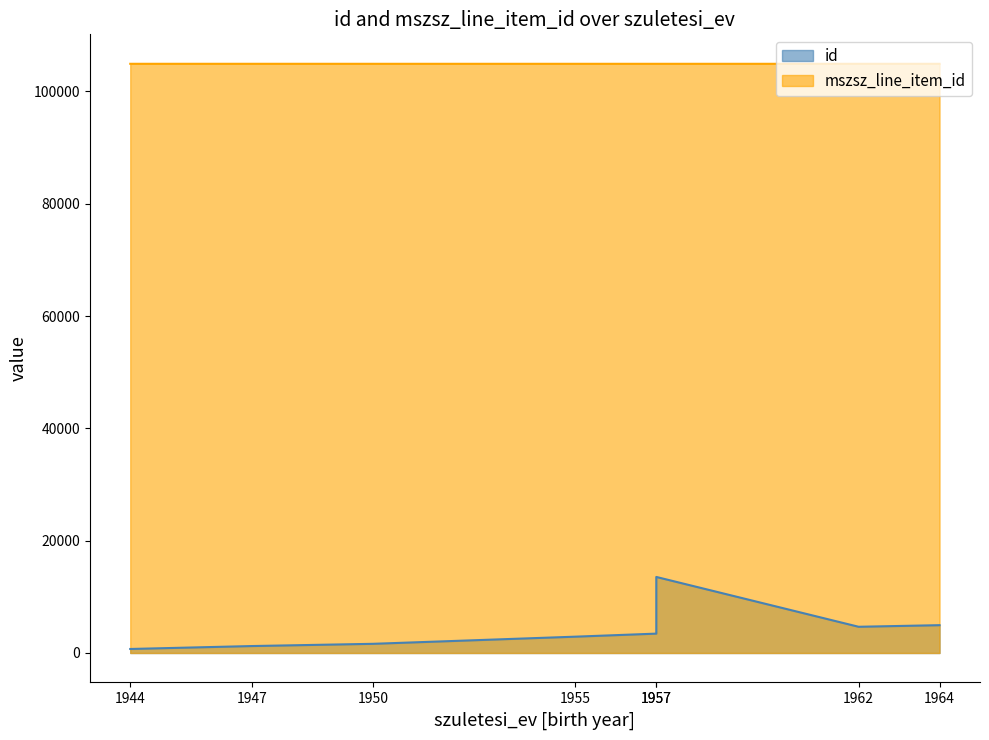

Is the value of id at 1957 greater than the value of mszsz_line_item_id at 1962?

No